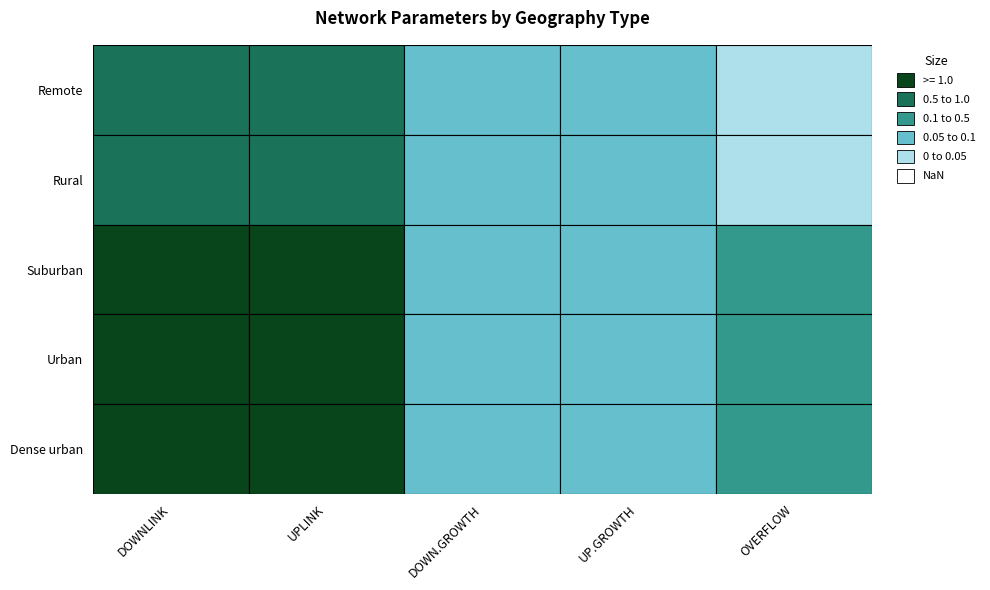

At how many categories does at least one series exceed 0?

5